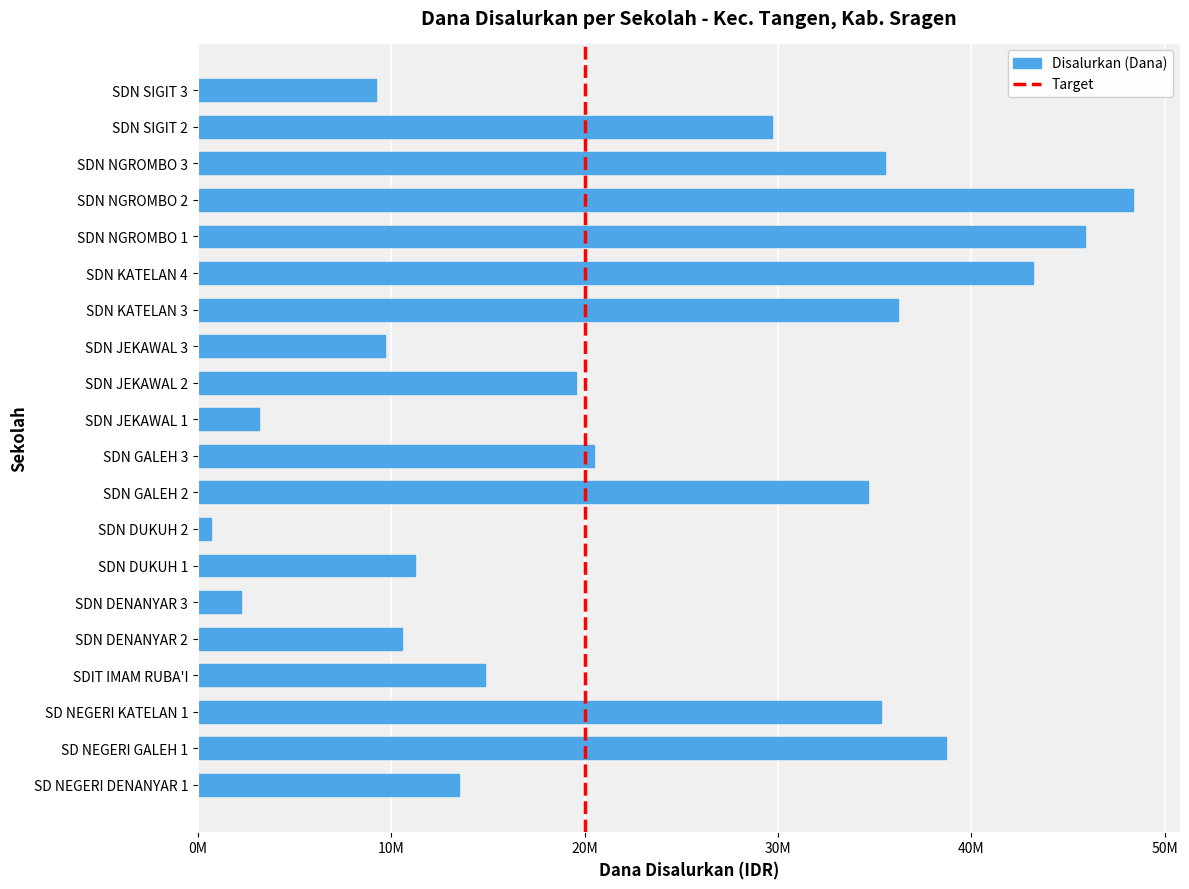

What is the ratio of the value at SDN KATELAN 4 to the value at SDN NGROMBO 3?

1.2